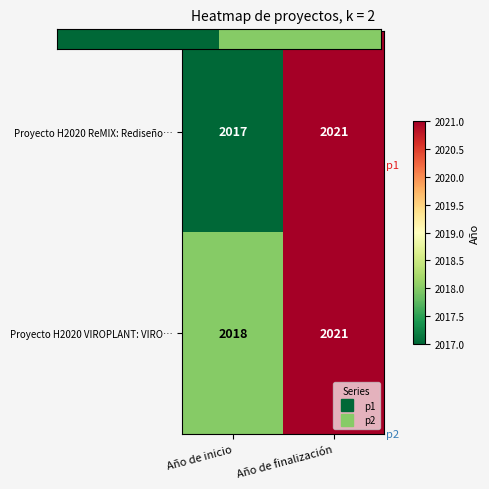

True or false: Proyecto H2020 VIROPLANT: VIRO… has a value of 2018 at Año de inicio.

True